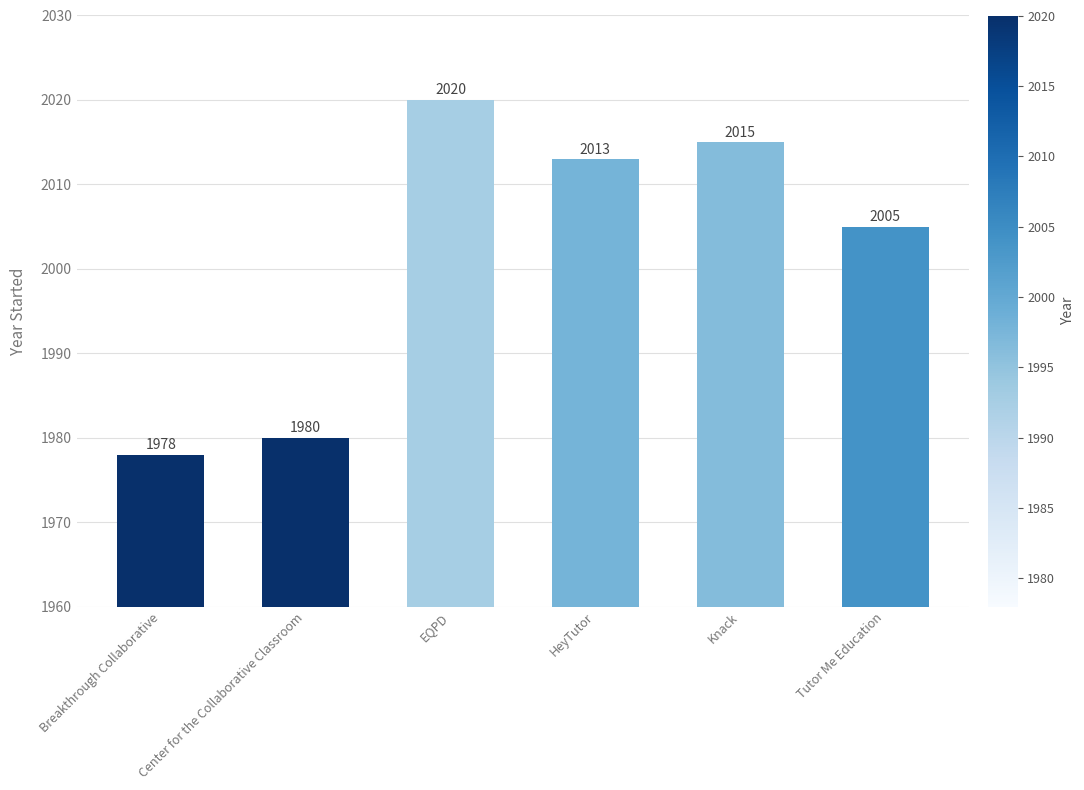

Reading left to right, extract all data points from this chart.

Breakthrough Collaborative=1978	Center for the Collaborative Classroom=1980	EQPD=2020	HeyTutor=2013	Knack=2015	Tutor Me Education=2005